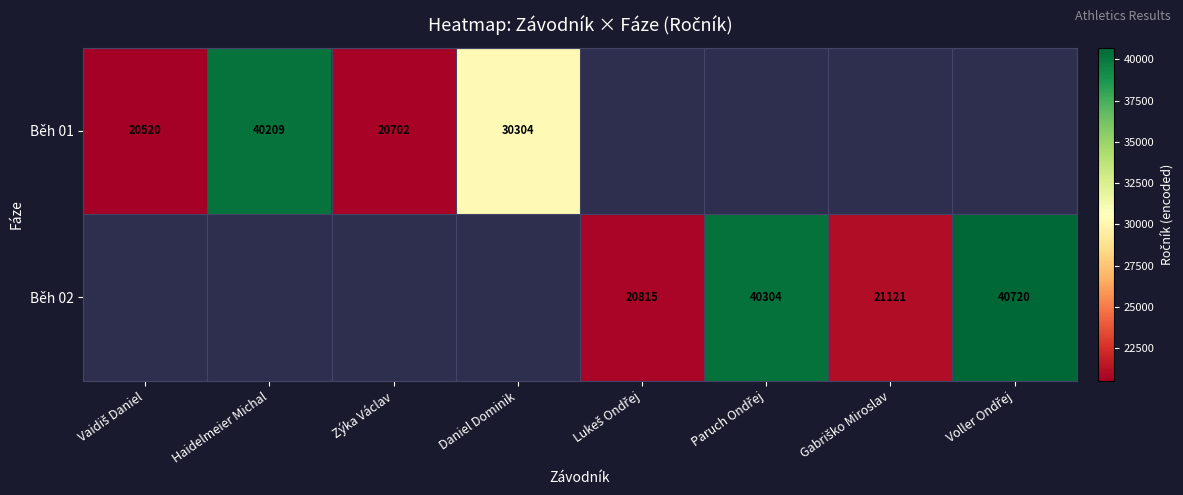

At how many categories does at least one series exceed 36278?

3